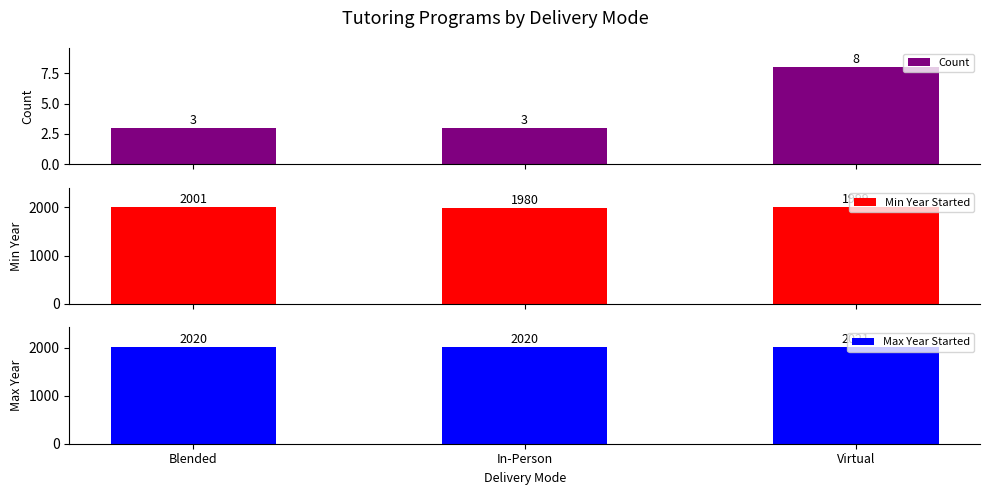

What is the average value of the Count series?

5